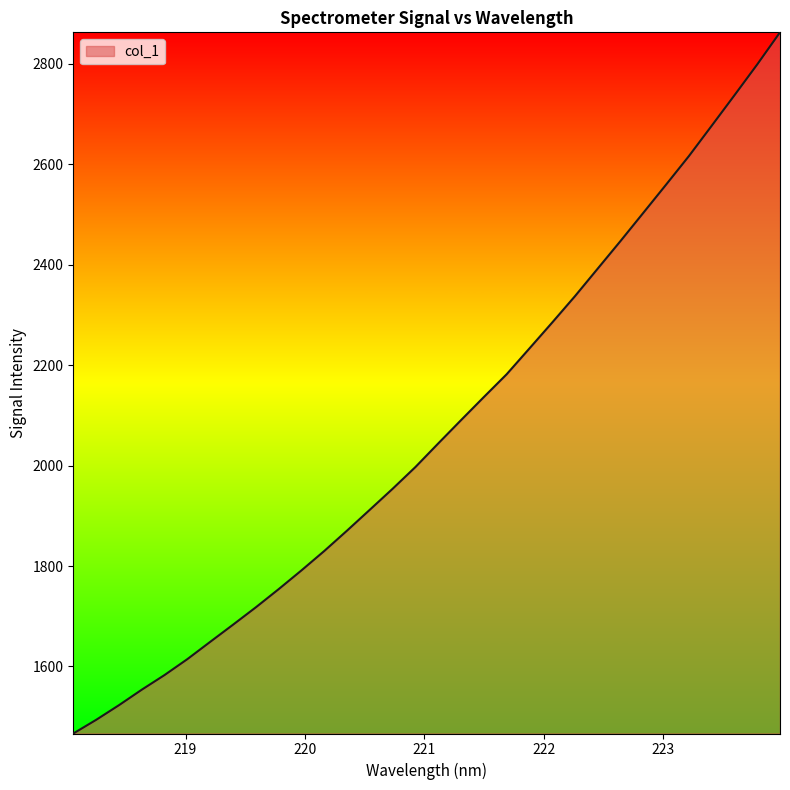

What is the greatest value displayed?

2862.2